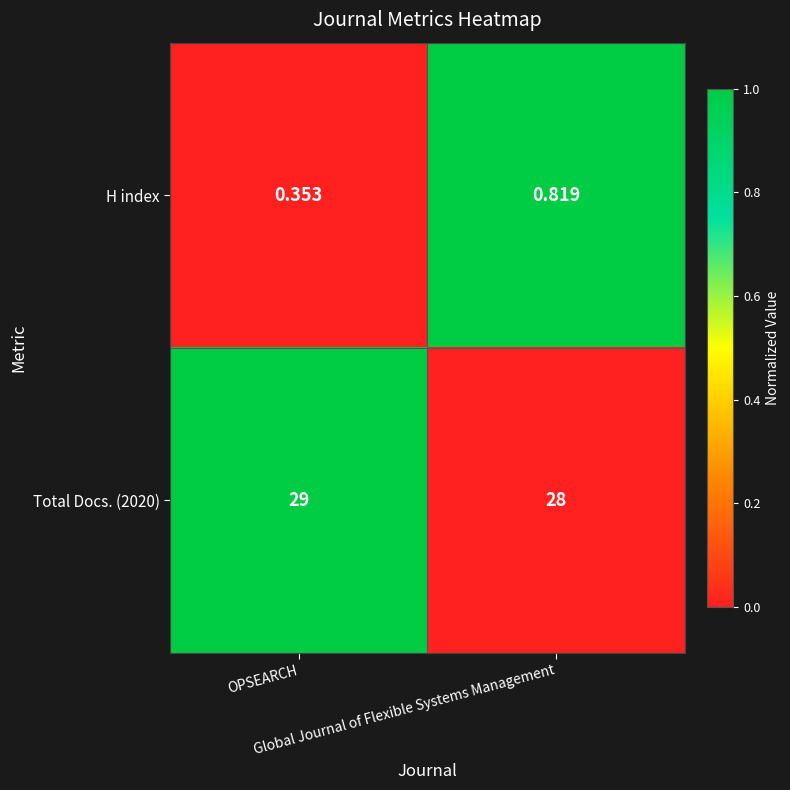

How many series are shown in this chart?

2